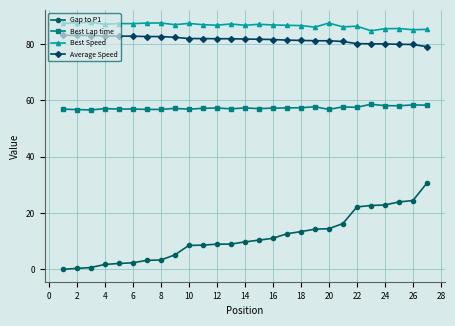

How many distinct data groups are displayed?

4